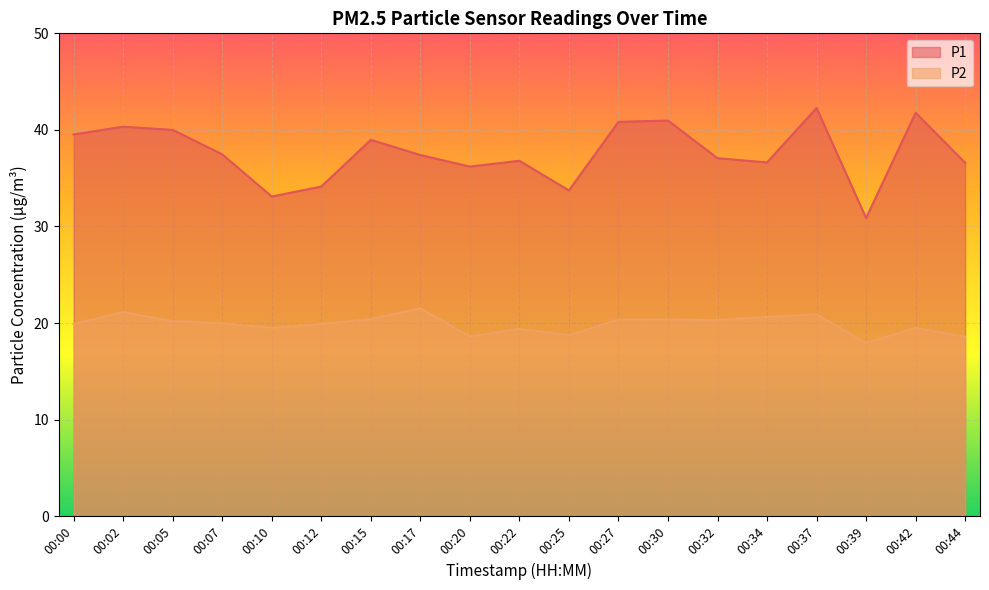

Reading right to left, what are all the values shown in this chart?

P1: 36.6	41.8	30.9	42.3	36.6	37.1	41.0	40.8	33.7	36.8	36.2	37.4	39.0	34.1	33.1	37.5	40.0	40.3	39.5
P2: 18.6	19.5	17.9	20.9	20.6	20.3	20.4	20.4	18.7	19.4	18.6	21.5	20.4	19.9	19.5	20.0	20.2	21.1	19.9